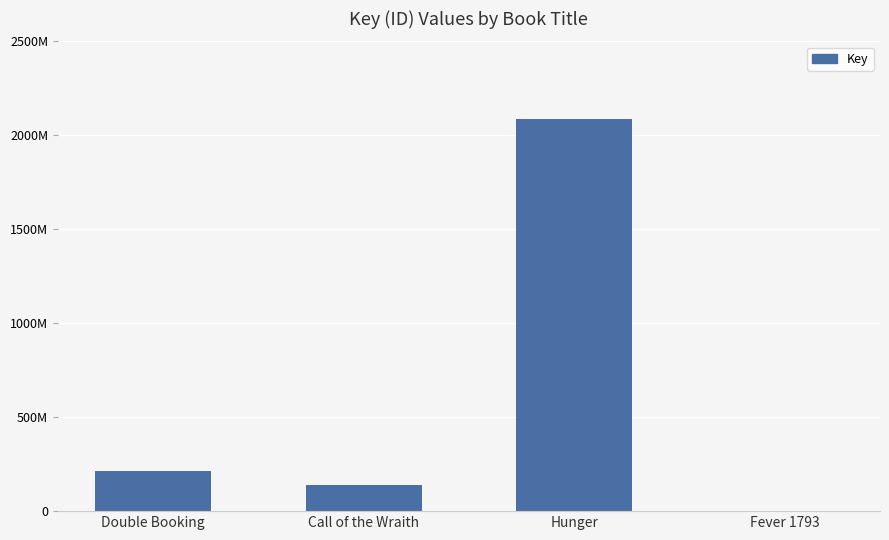

Are the bars horizontal?

No